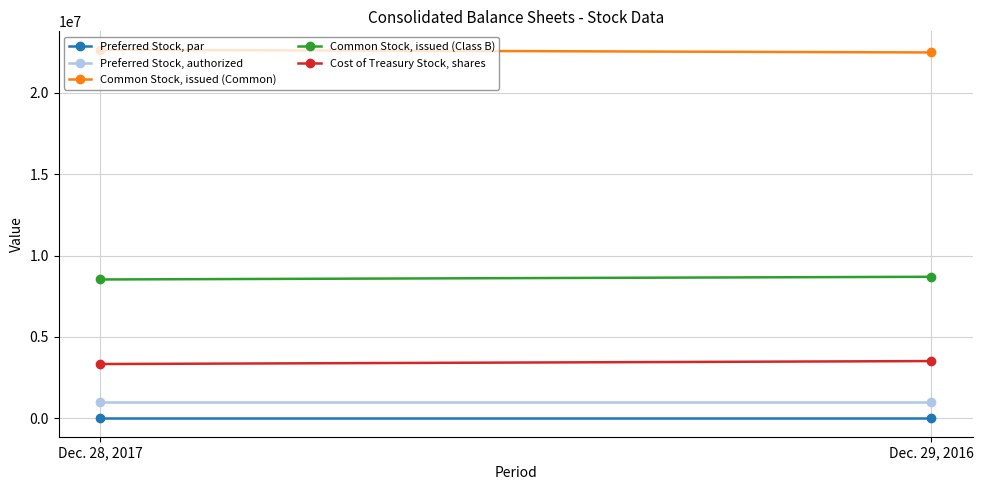

What is the spread (max minus min) of values at Dec. 29, 2016?

22489975